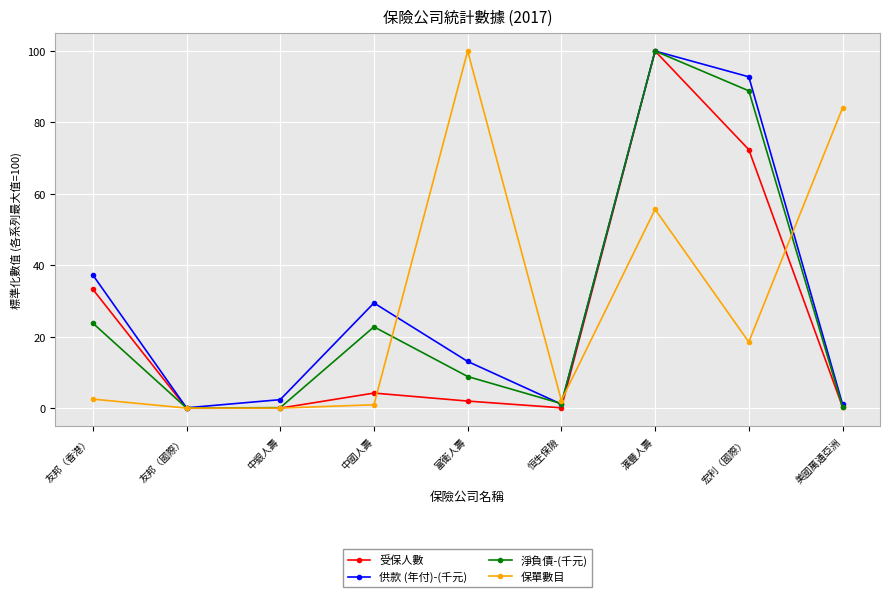

How many series are shown in this chart?

4